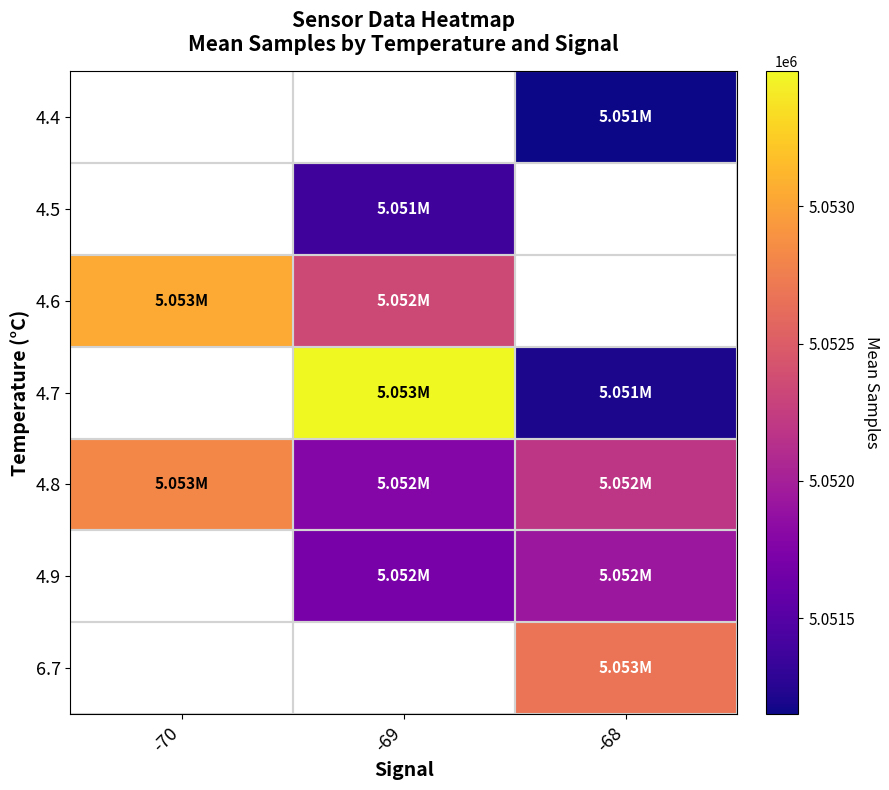

Which series has the largest total across all categories?

4.8